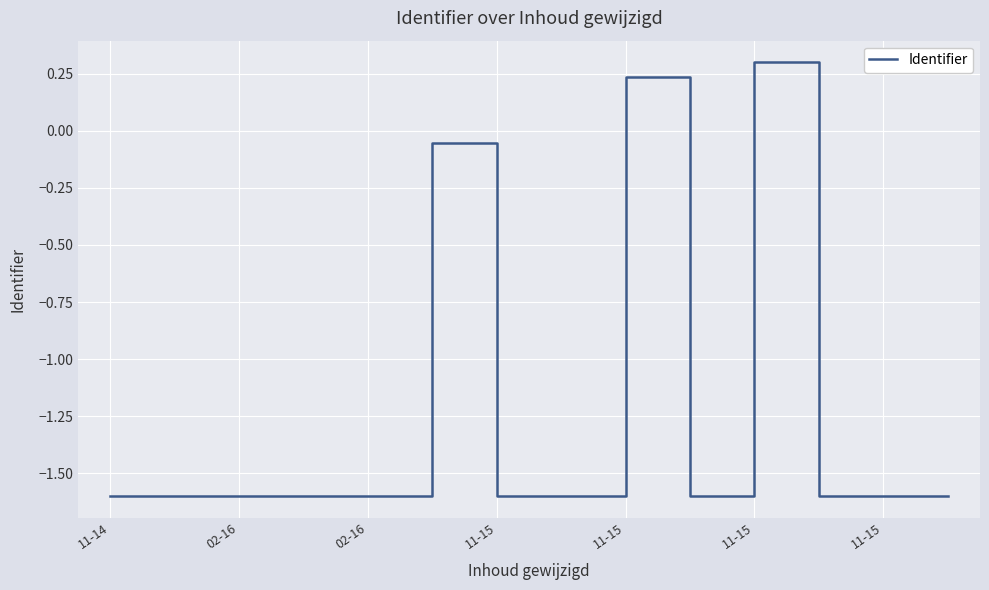

What is the maximum value shown in the chart?

0.3